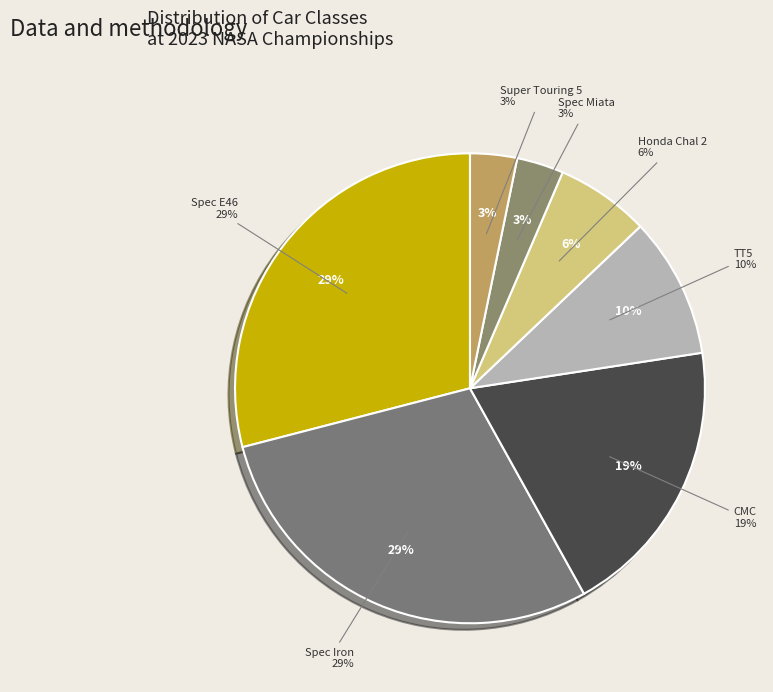

To the nearest percent, what is the average slice percentage?

14%